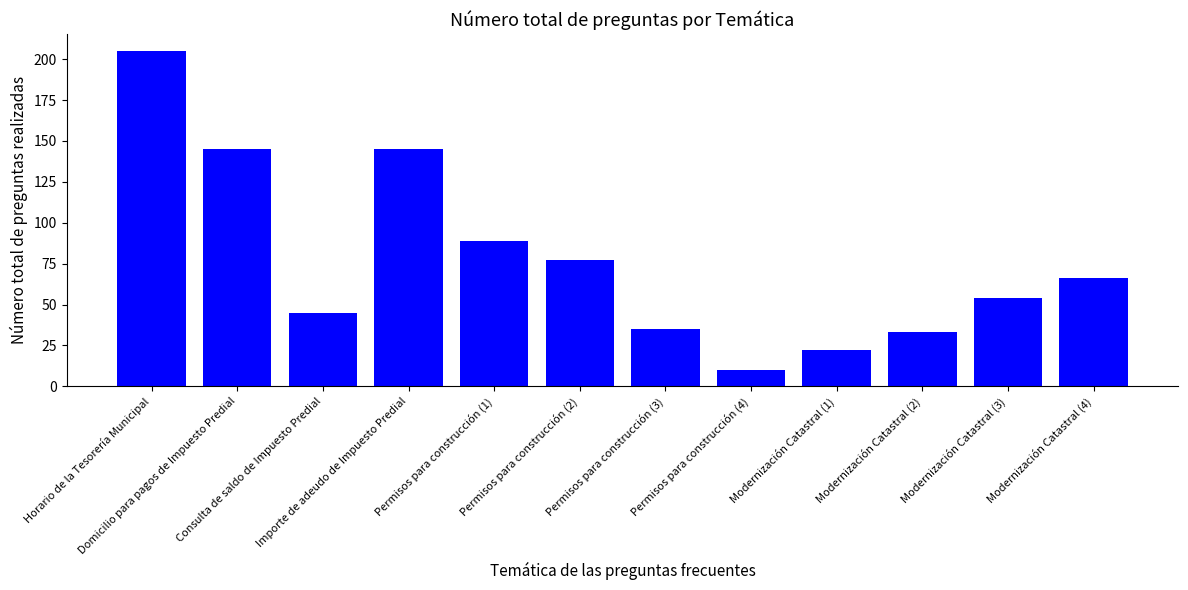

Reading left to right, what are all the values shown in this chart?

205	145	45	145	89	77	35	10	22	33	54	66